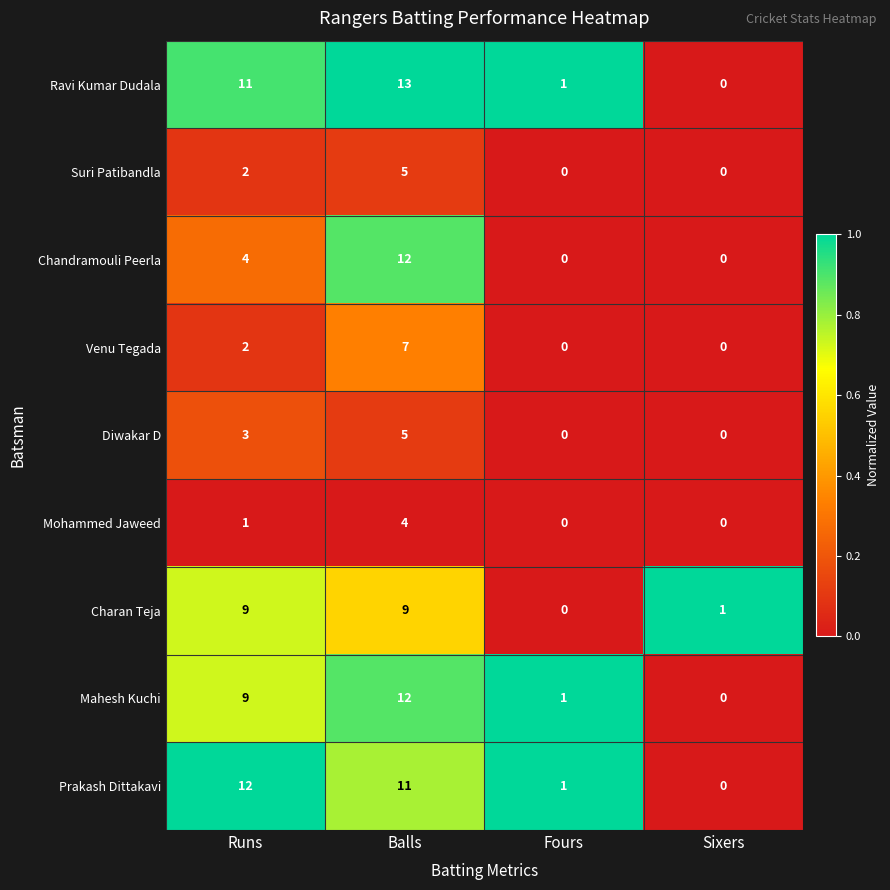

Which series changed the most between Balls and Sixers?

Ravi Kumar Dudala